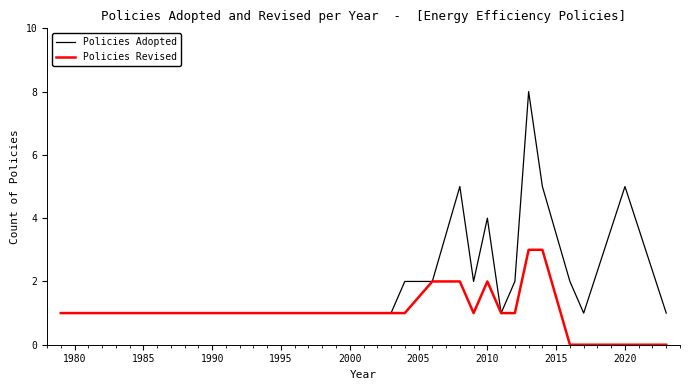

Which series has the largest total across all categories?

Policies Adopted